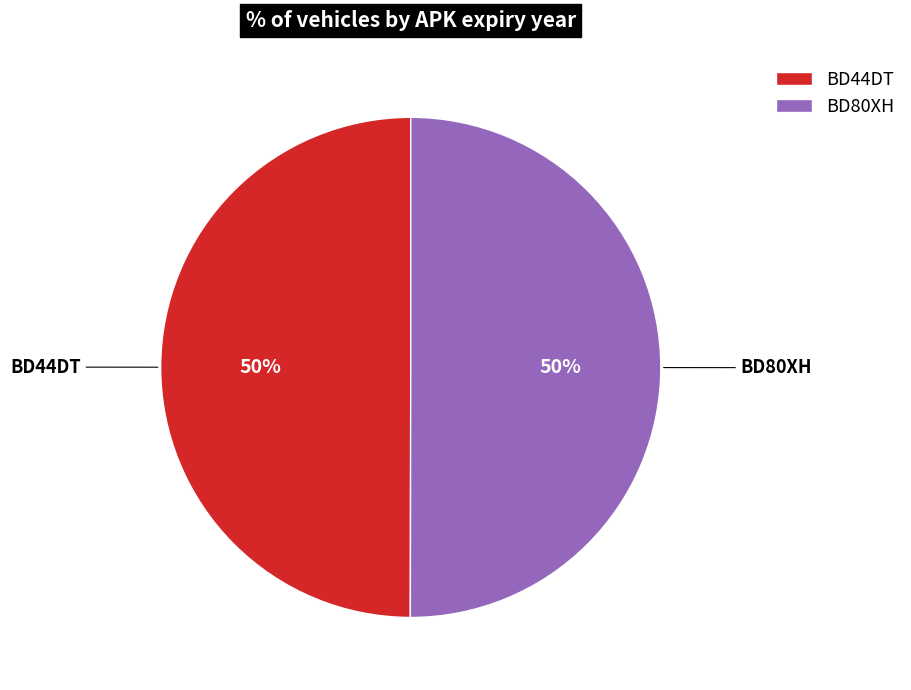

What is the ratio of the value at BD44DT to the value at BD80XH?

1.0